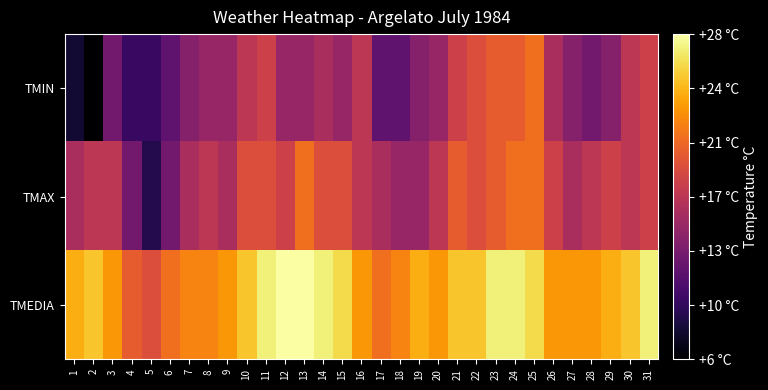

Which category has the lowest value across all series?

2